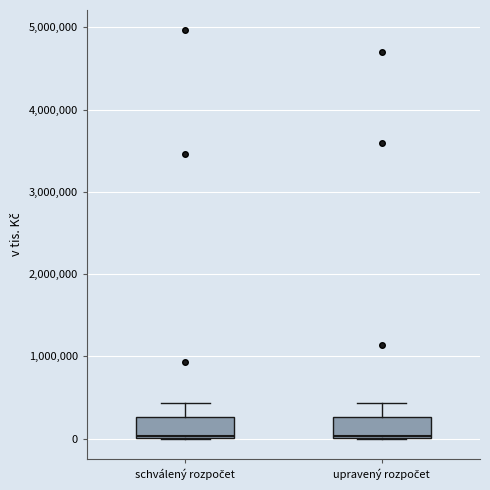

Where is the lower edge of the box for upravený rozpočet on the y-axis? The values are not printed on the chart, so give them approximately, as read against the axis.

0